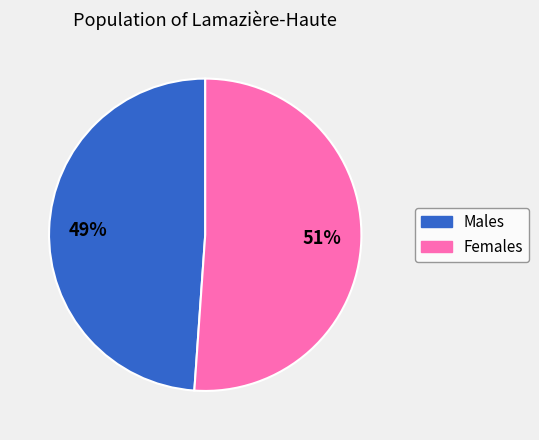

To the nearest percent, what is the difference between the largest and smallest slice percentages?

2%